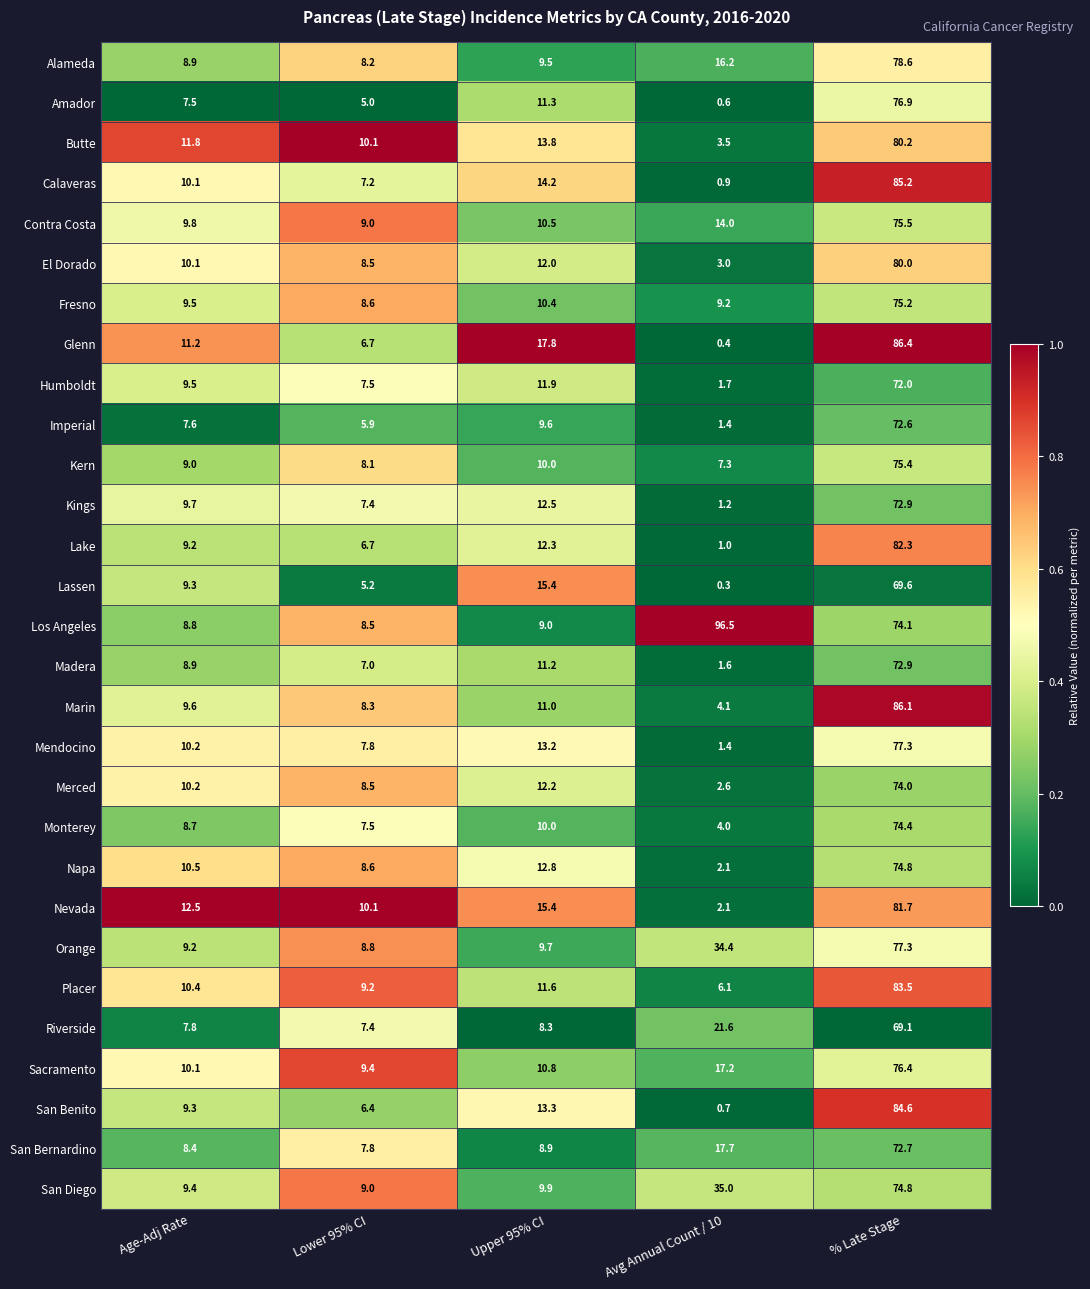

Is it true that Alameda equals 4.3 at Age-Adj Rate?

False